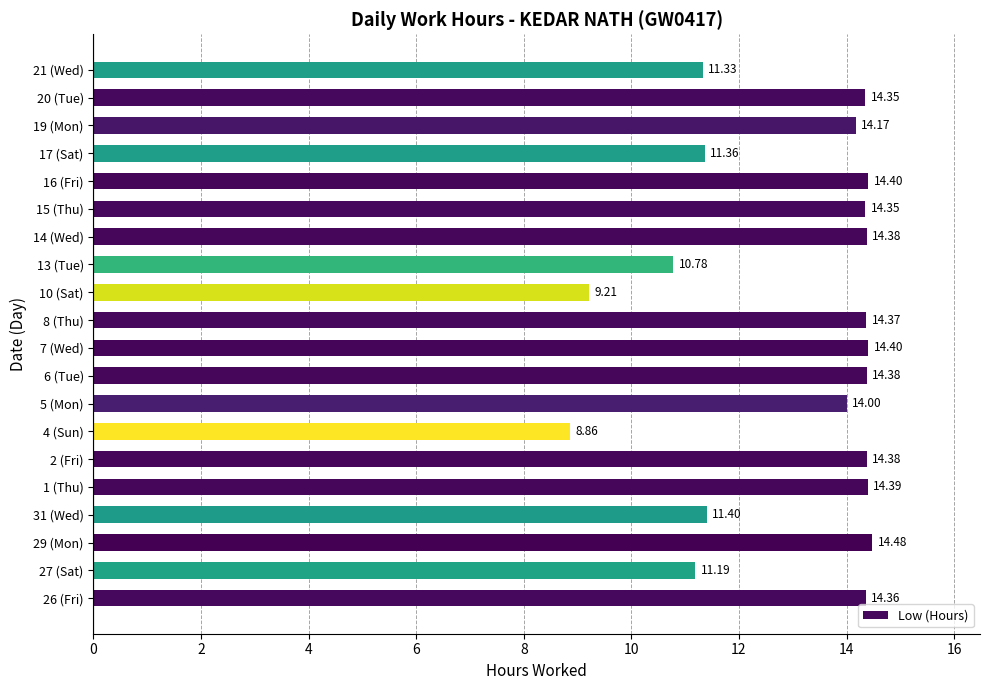

Count the number of data series in this chart.

1